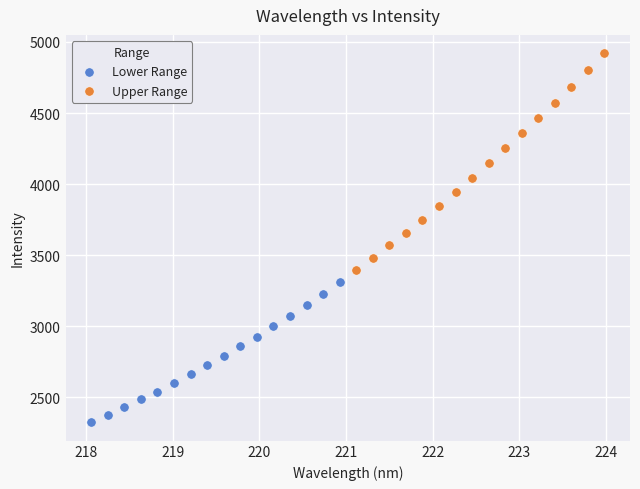

Which series reaches the minimum Y coordinate?

Lower Range